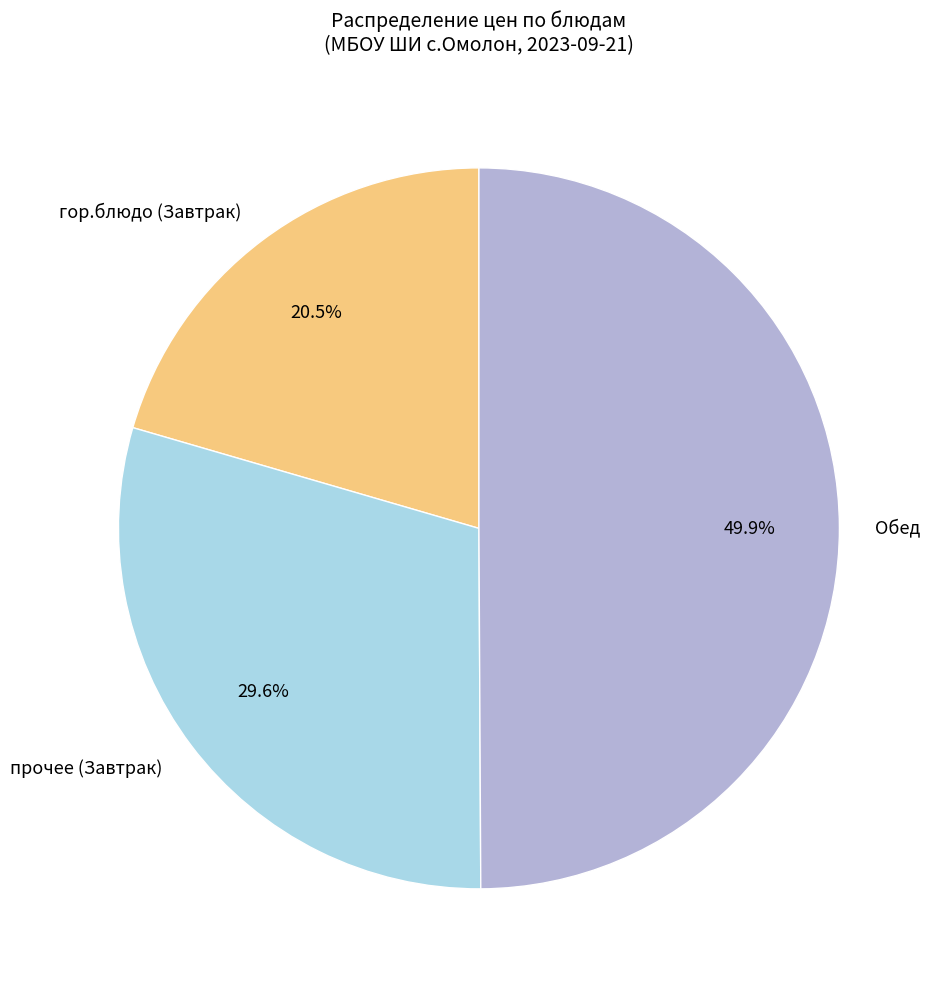

Rank the categories by value from highest to lowest.

Обед, прочее (Завтрак), гор.блюдо (Завтрак)